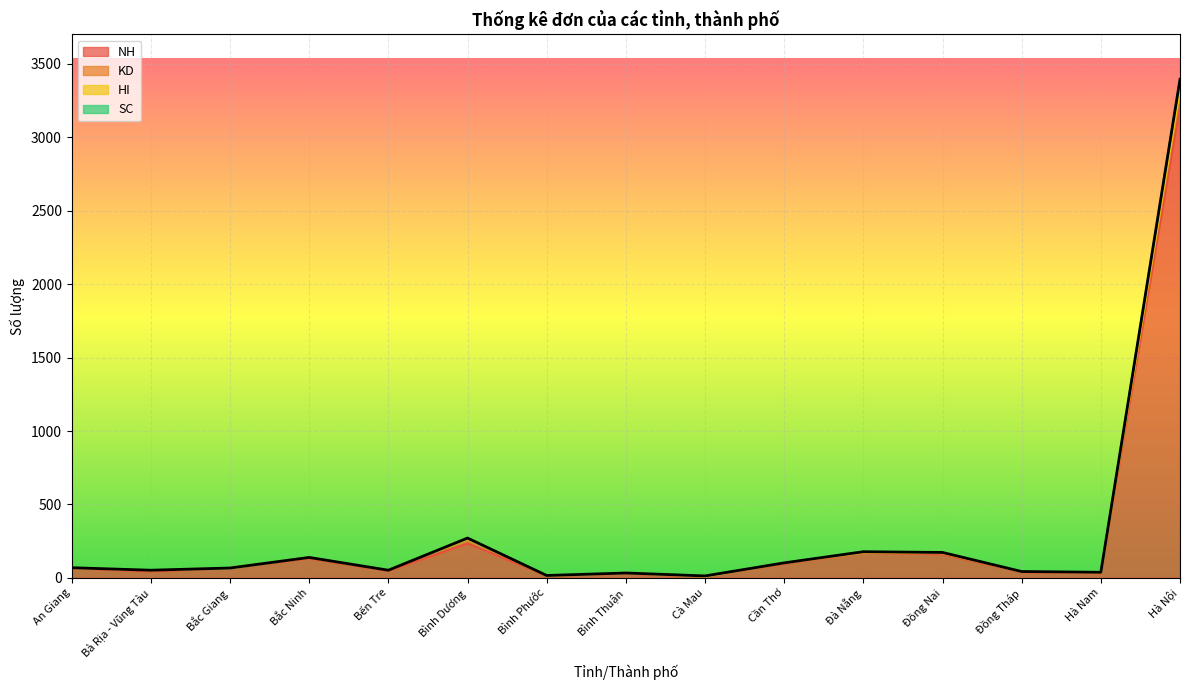

Where is the first local minimum for SC?

Bà Rịa - Vũng Tàu